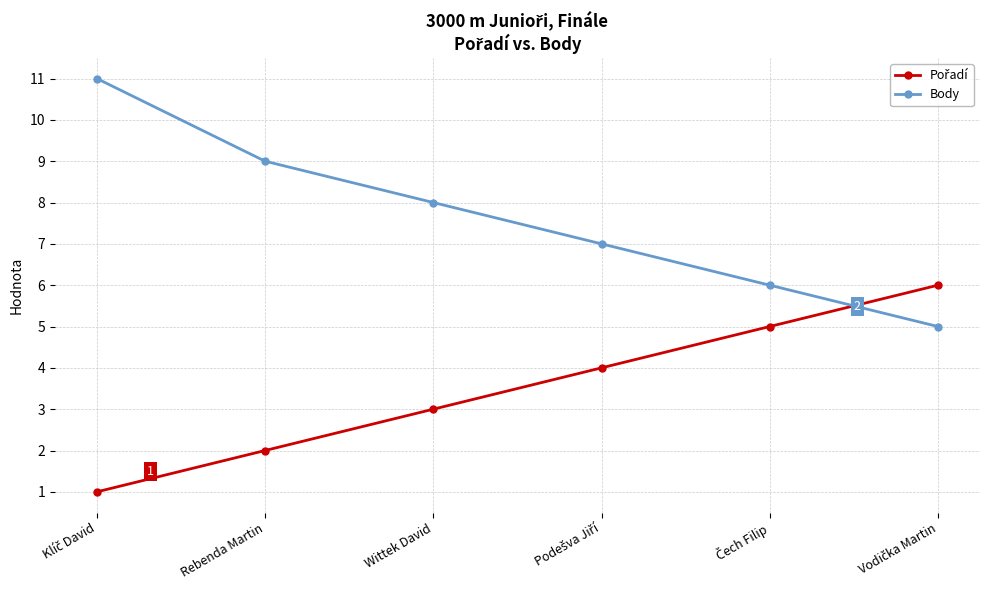

True or false: Body has a value of 14 at Wittek David.

False